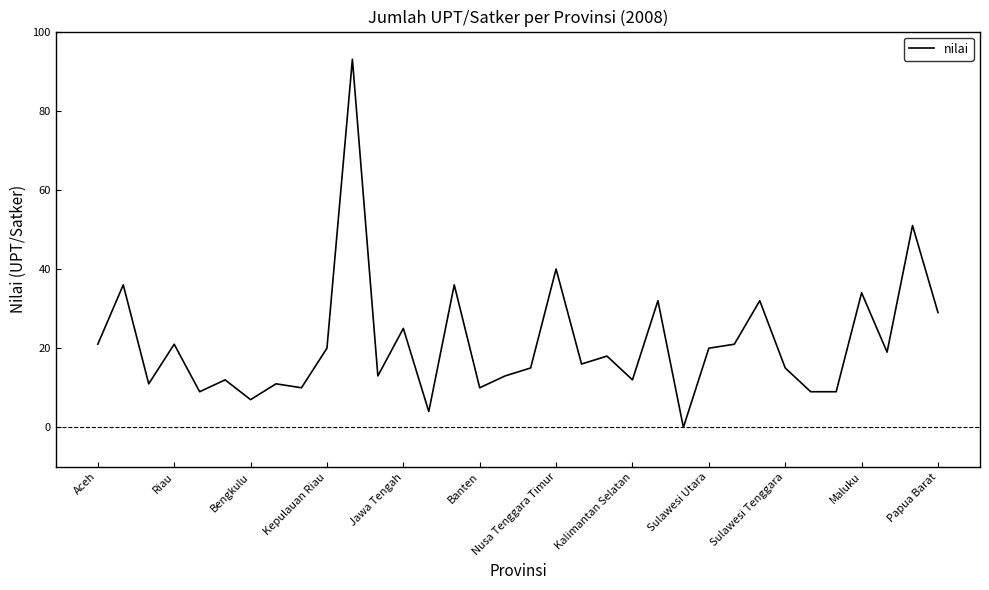

What is the greatest value displayed?

93